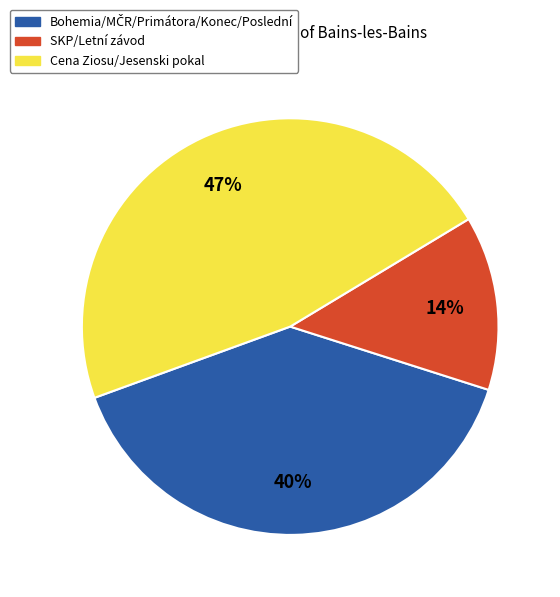

Is there any slice that represents more than half of the pie?

No